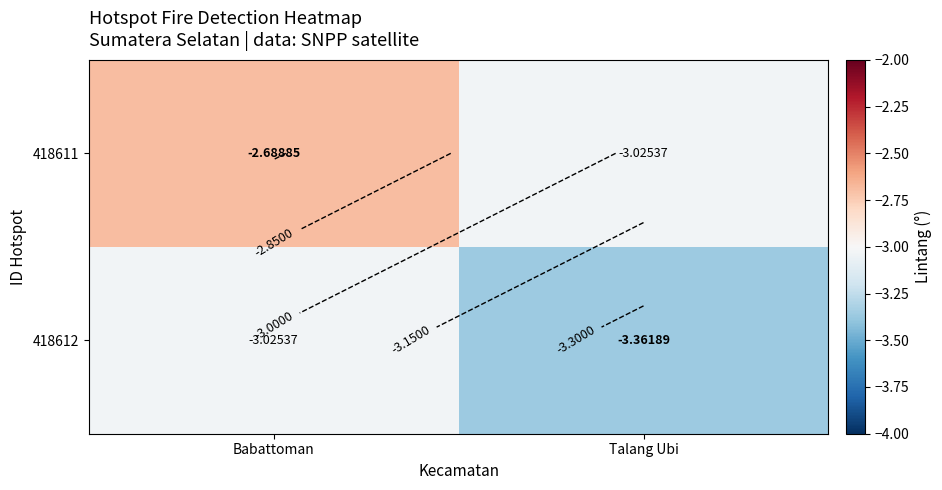

What is the smallest value displayed?

-3.4